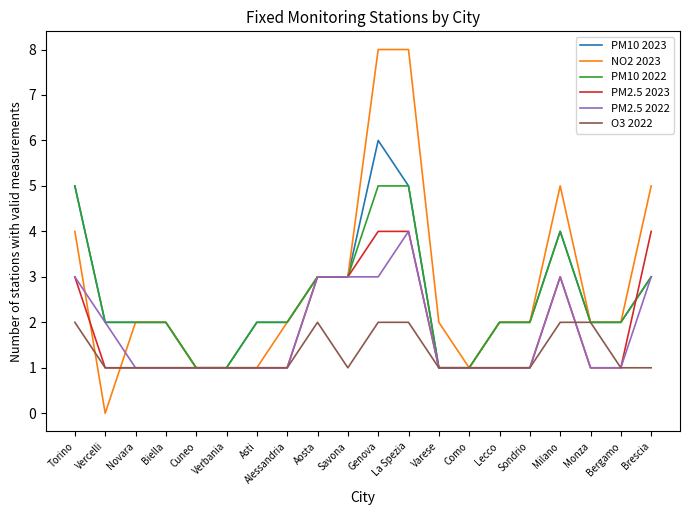

Where is PM2.5 2022 nearest to the value 2?

Vercelli